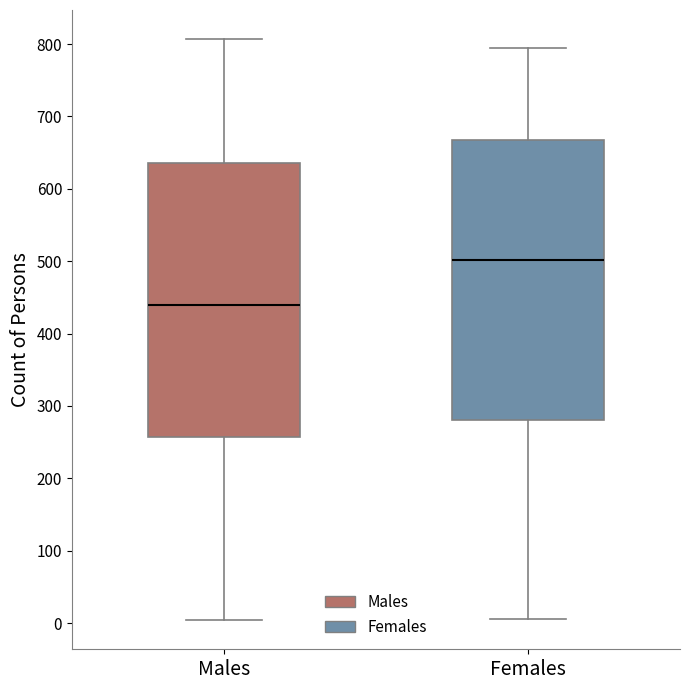

Reading left to right, transcribe this box plot: for each box, give where its median line is, the range the box spans, and where its two whiskers end, as read against the y-axis. The values are not printed on the chart, so give them approximately, as read against the axis.

Males: median 440, box 260 to 640, whiskers 0 to 810
Females: median 500, box 280 to 670, whiskers 10 to 800